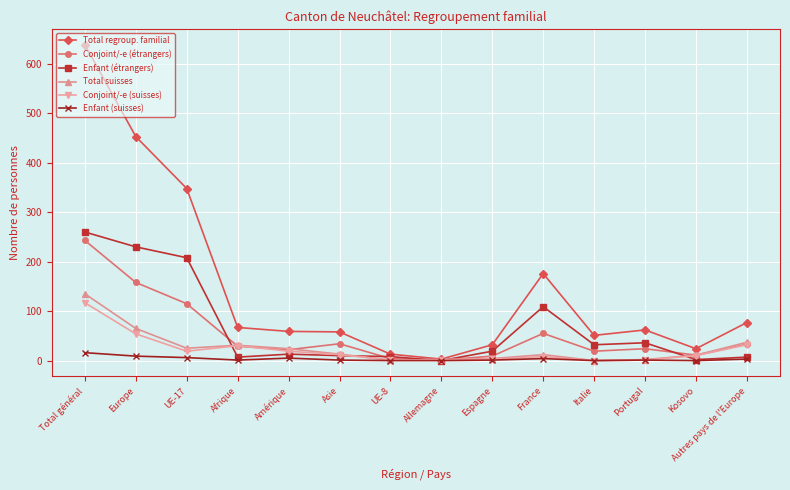

The value of Conjoint/-e (suisses) at Espagne is 3. True or false?

True